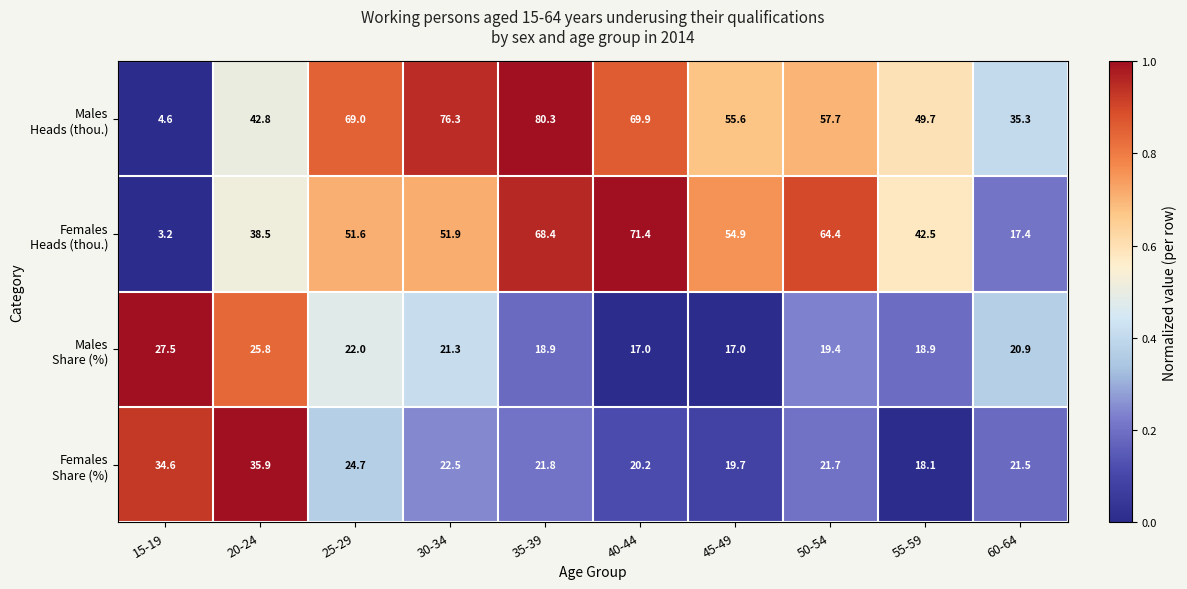

What is the spread (max minus min) of values at 60-64?

17.9